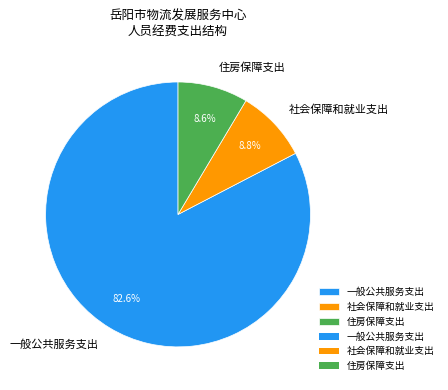

To the nearest percent, what percentage of the pie is 住房保障支出?

9%